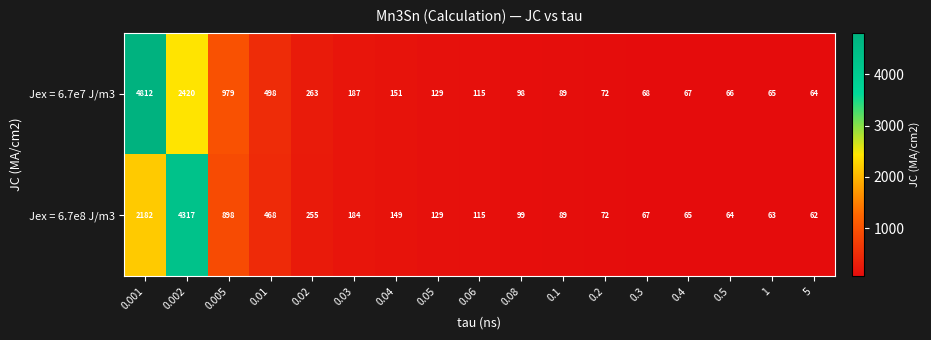

What is the sum of all Jex = 6.7e8 J/m3 values?

9278